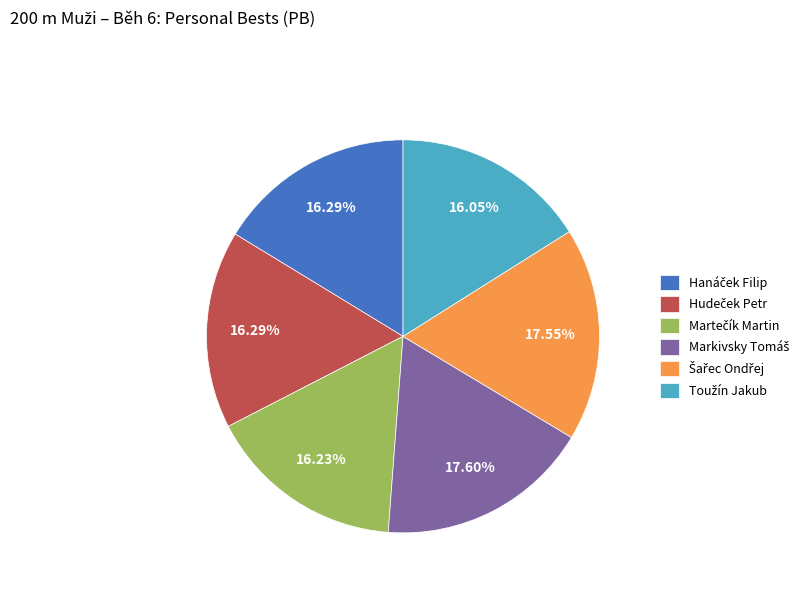

Is there a majority slice in this chart?

No